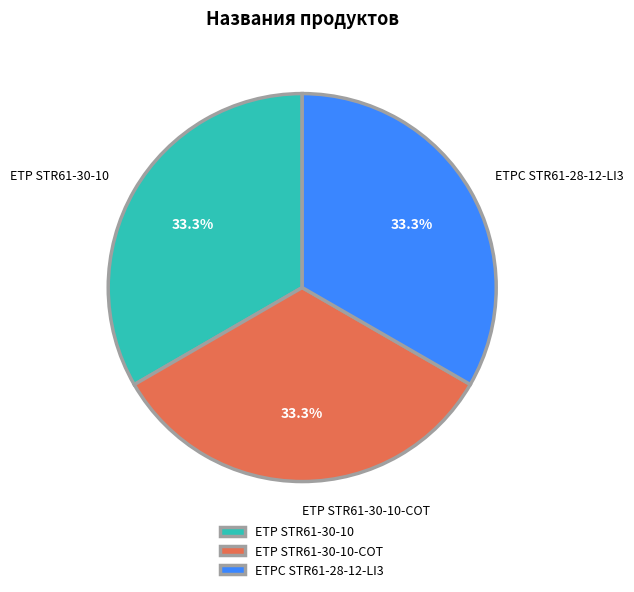

The ETPC STR61-28-12-LI3 slice represents 43% of the pie. True or false?

False